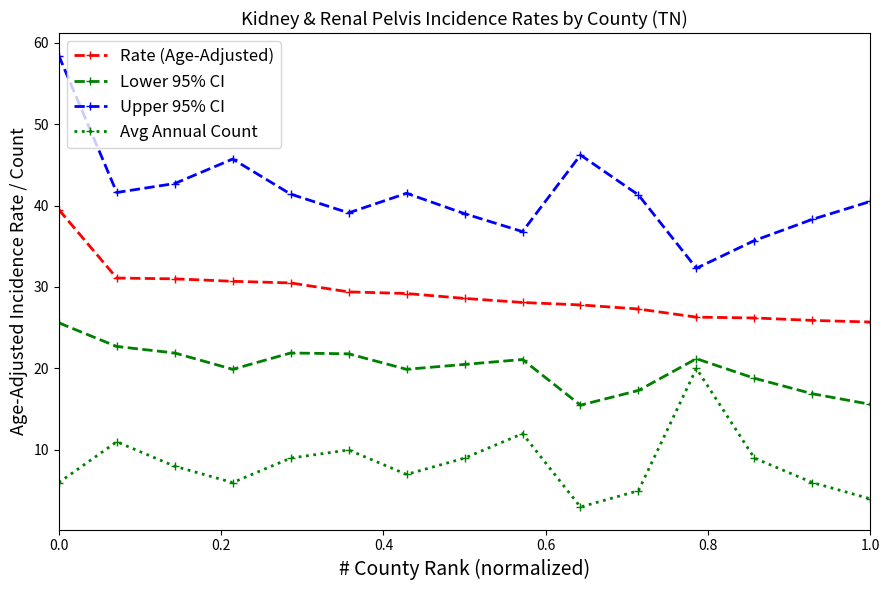

True or false: Avg Annual Count and Upper 95% CI cross at least once.

False